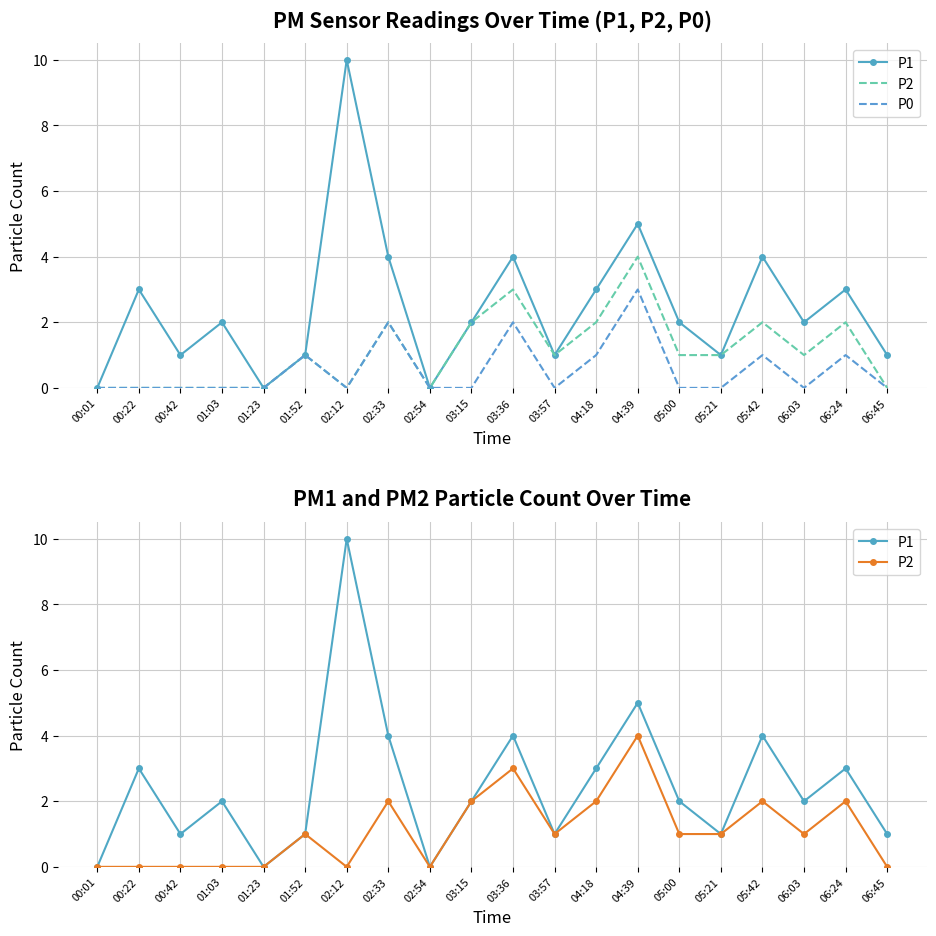

What are all the series names shown in the legend?

P1, P2, P0